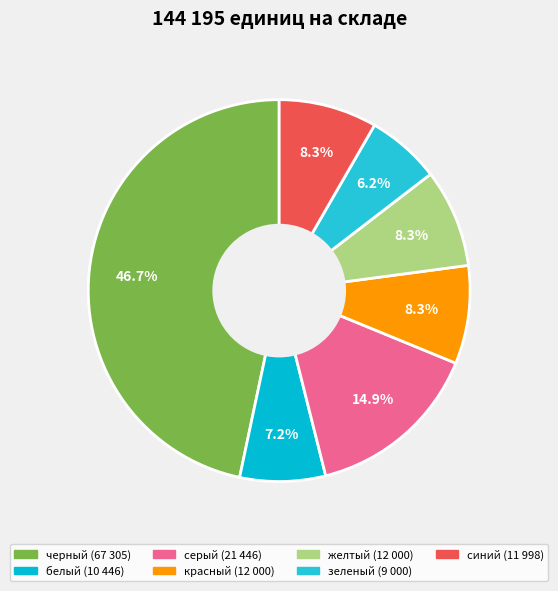

Which slice is the largest?

черный